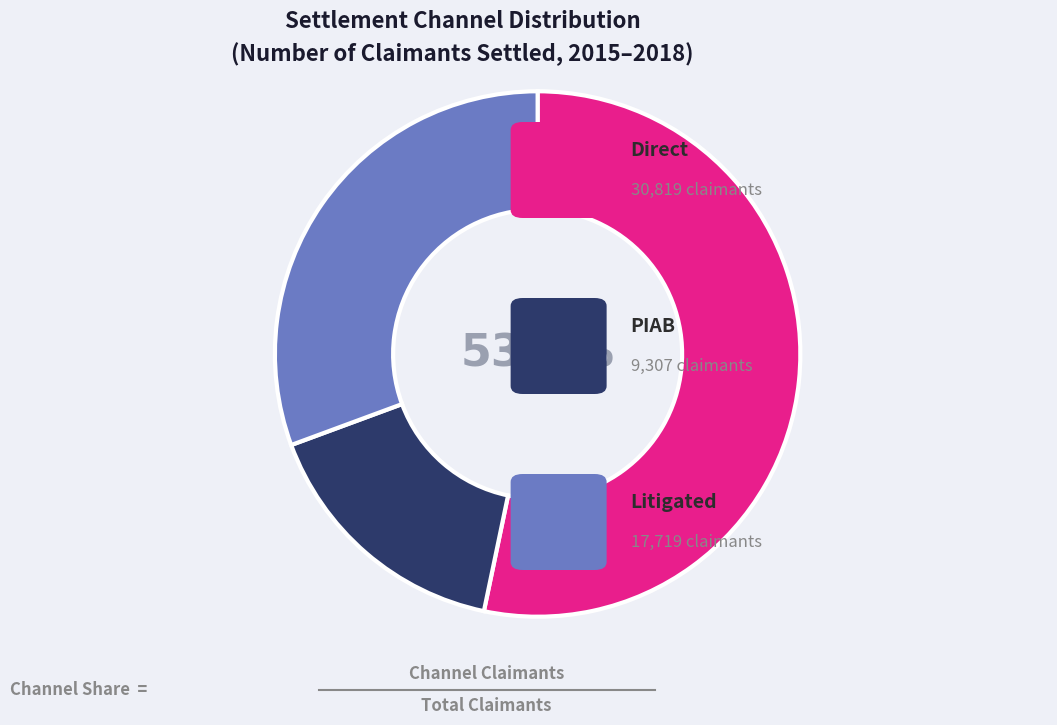

Is there any slice that represents more than half of the pie?

Yes